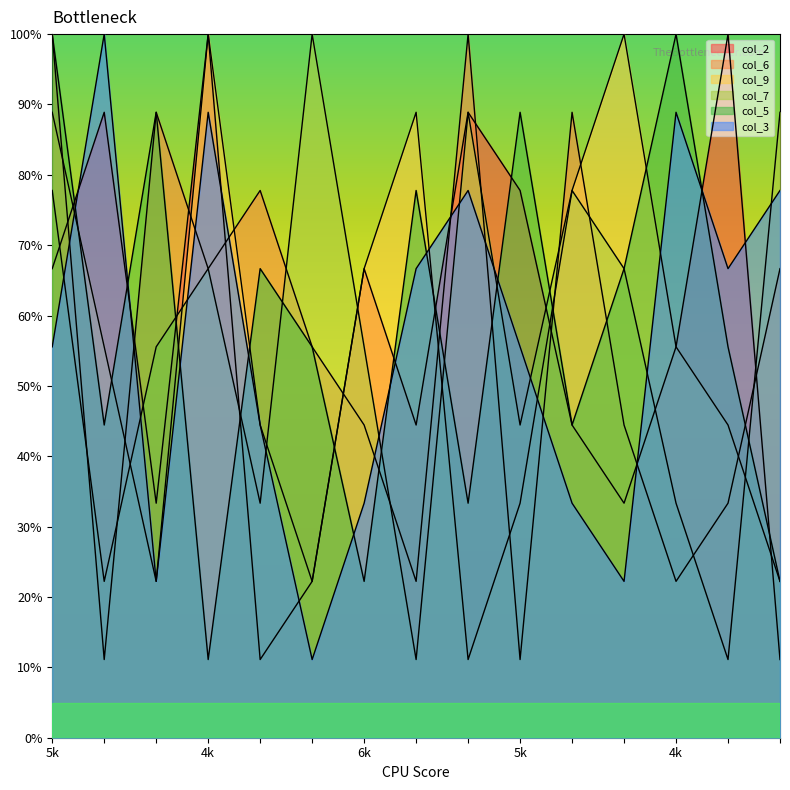

Is it true that col_9 equals 44.4 at 1?

True